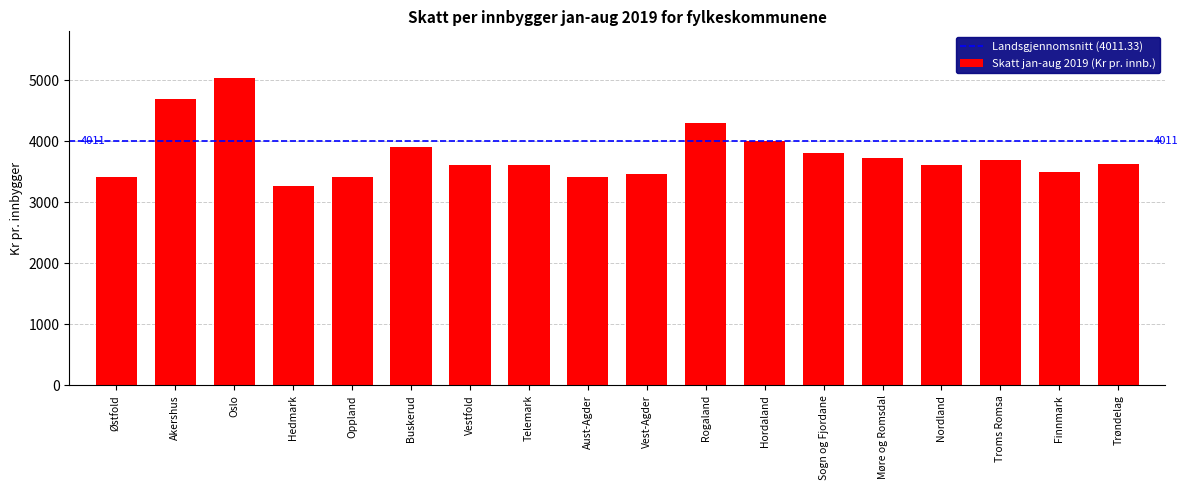

How many values are below 3629?

9